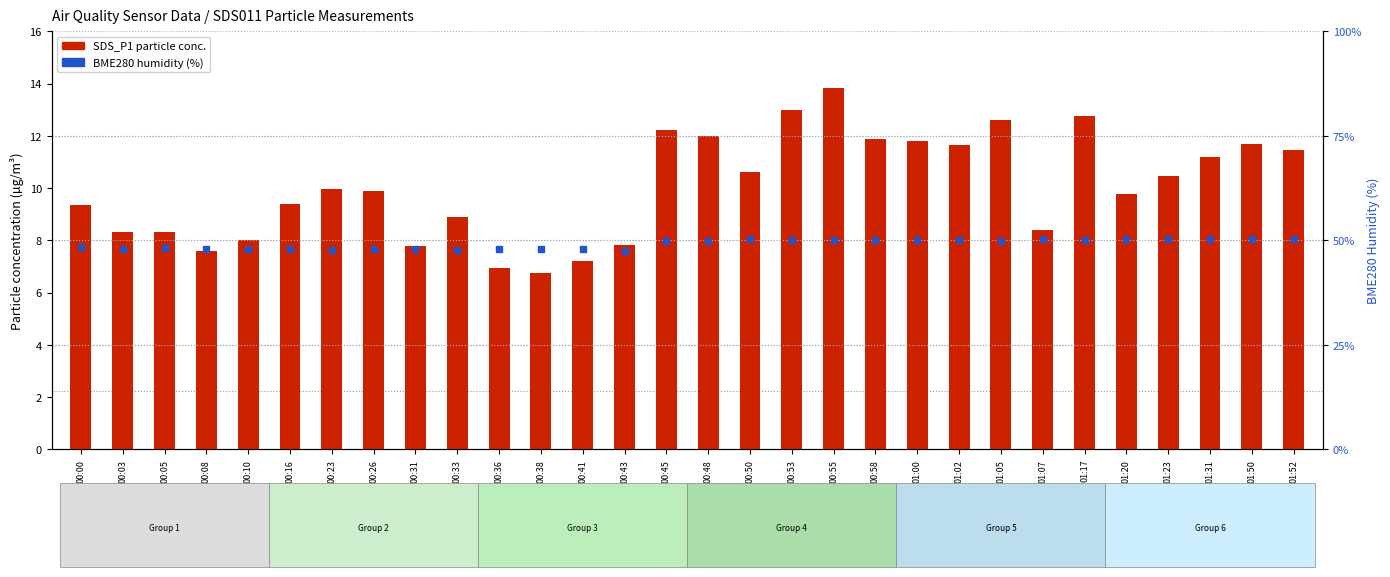

Which series has the largest total across all categories?

BME280 Humidity (%)